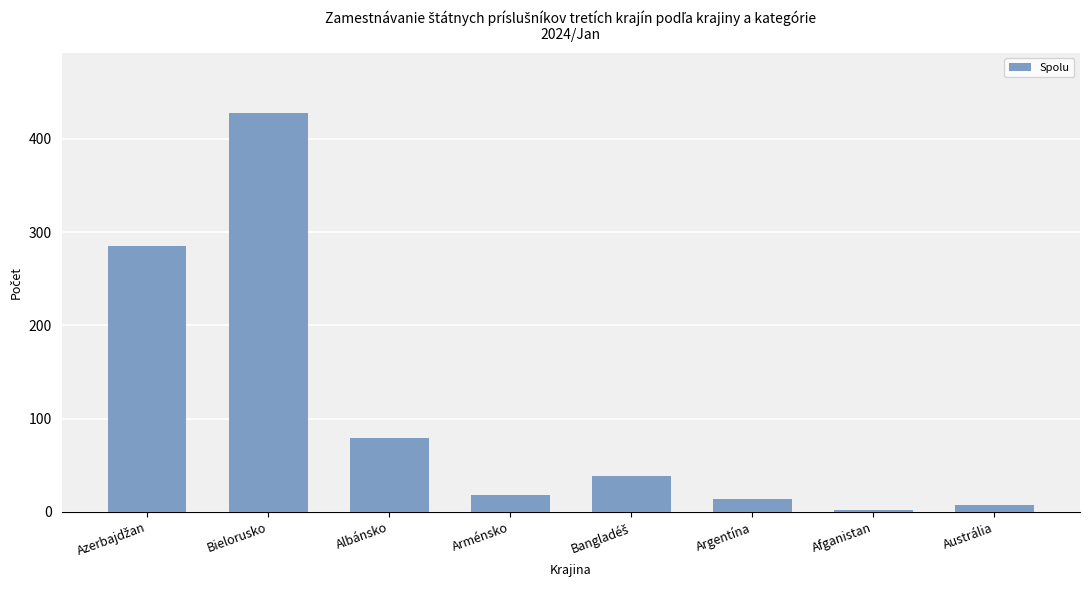

What is the sum of all values?

871